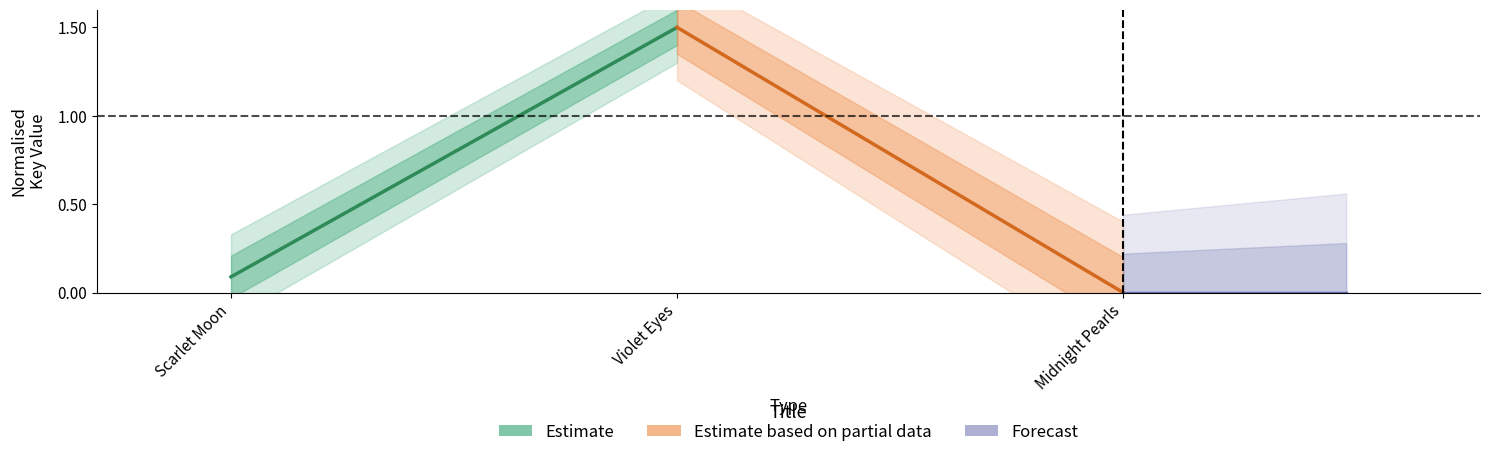

Reading left to right, list all the values displayed in this chart.

Estimate: 0.1	1.5
Estimate based on partial data: 1.5	0.0
Forecast: 0.0	0.0